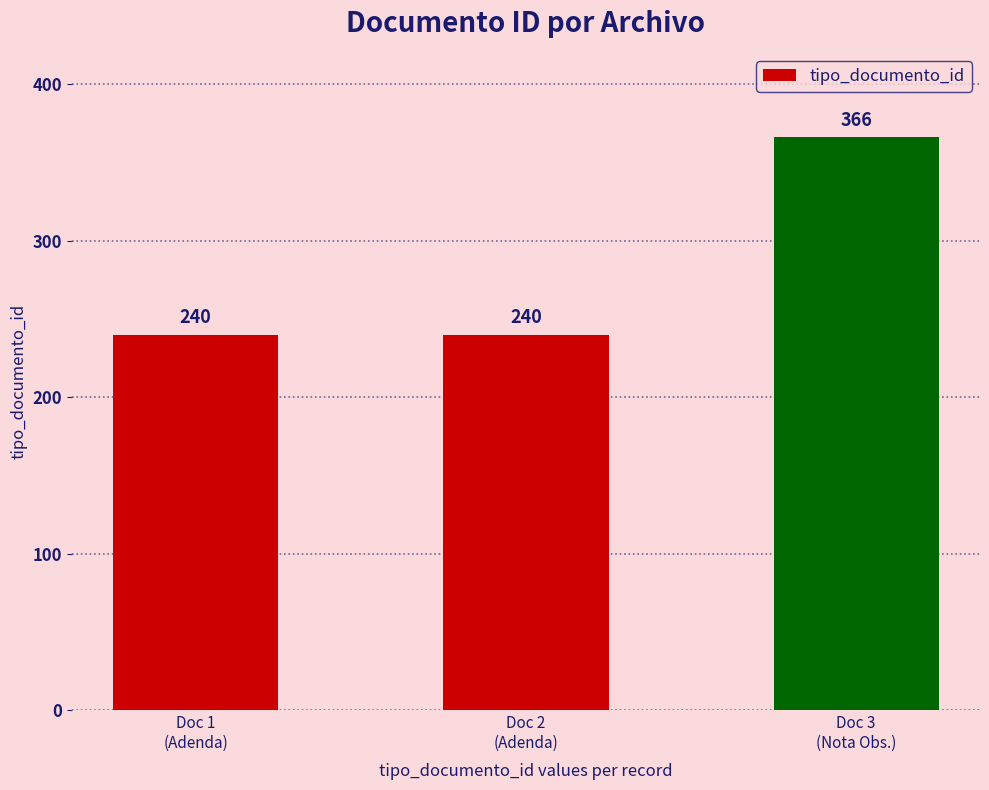

What is the difference between the maximum and minimum values?

126